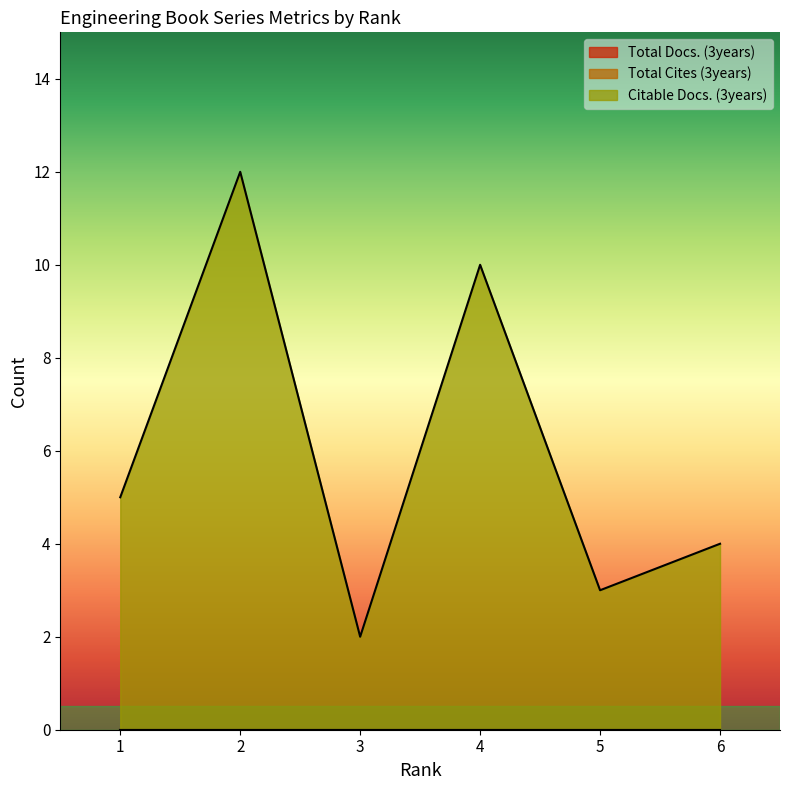

What is the spread (max minus min) of values at 4?

10